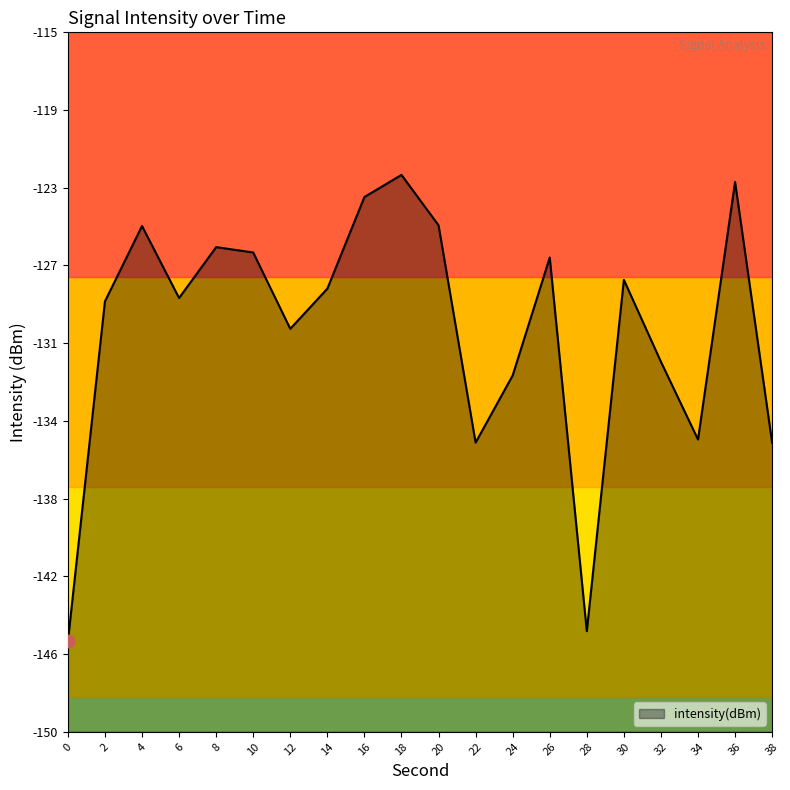

What is the change in value from 10 to 30?

-1.4